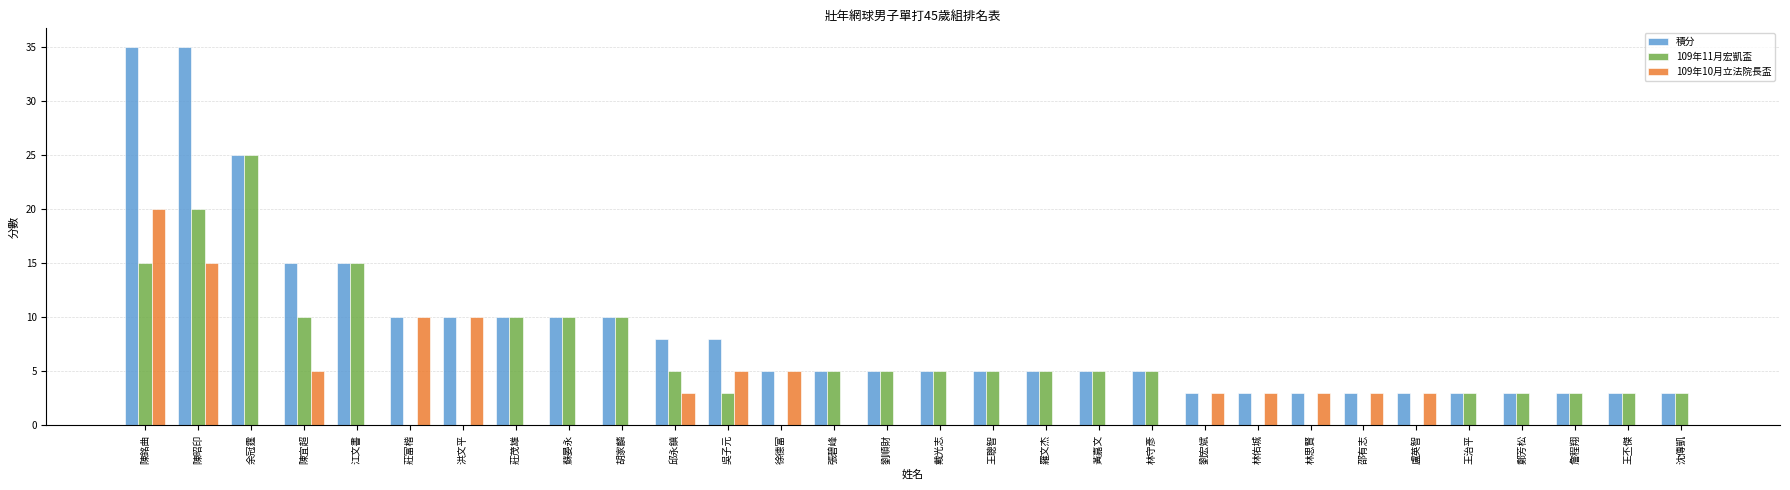

What is the total value across all series at 洪文平?

20